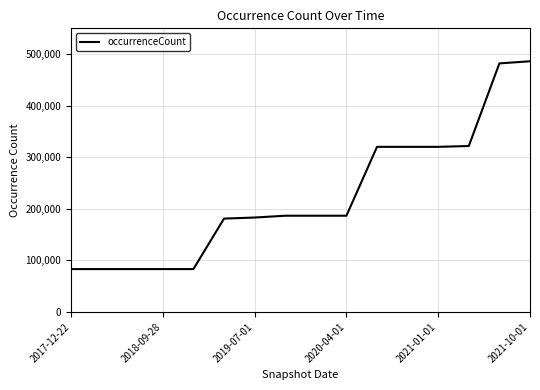

What is the smallest value displayed?

83123